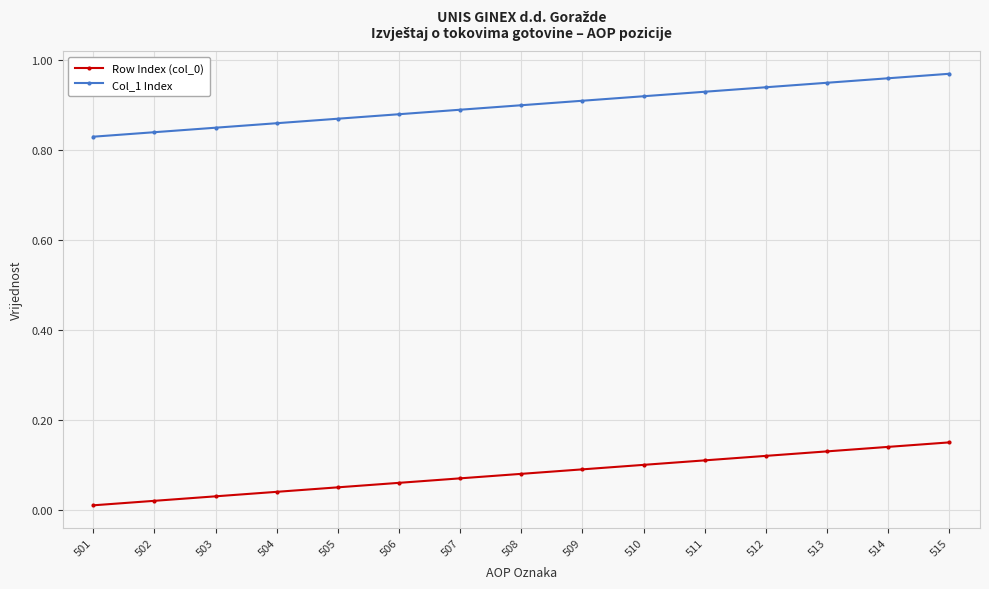

What is the total value across all series at 513?

1.1